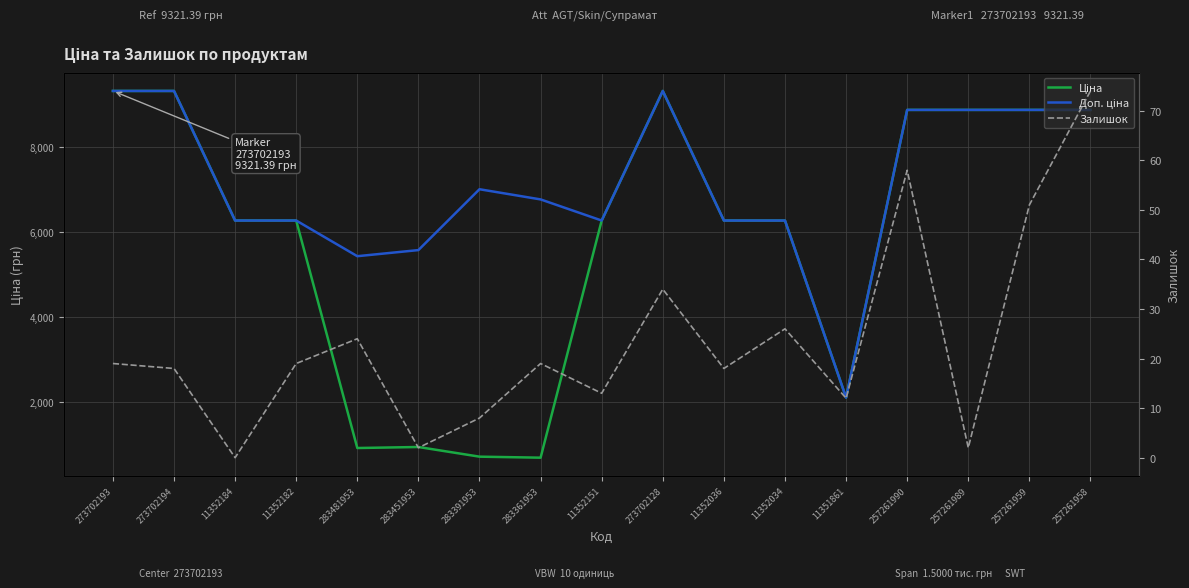

Where is the first local maximum for Доп. ціна?

283391953